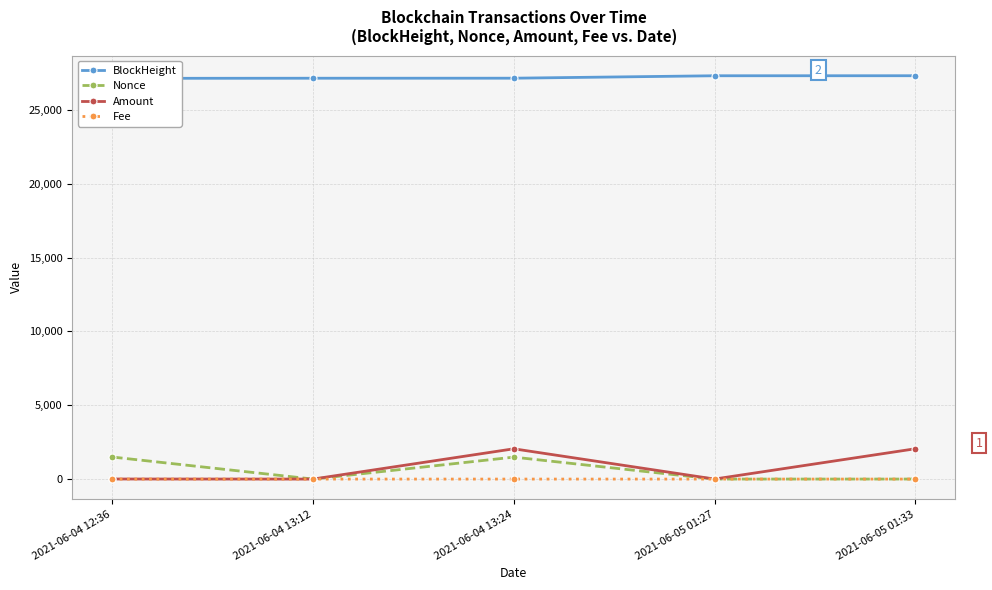

How many lines are shown in the chart?

4